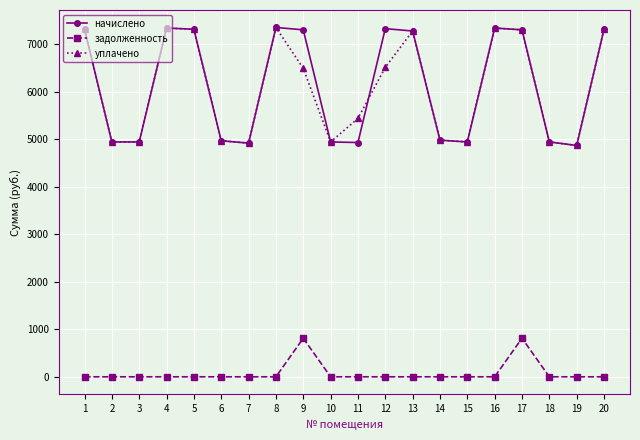

What is the highest value of the задолженность series?

811.4